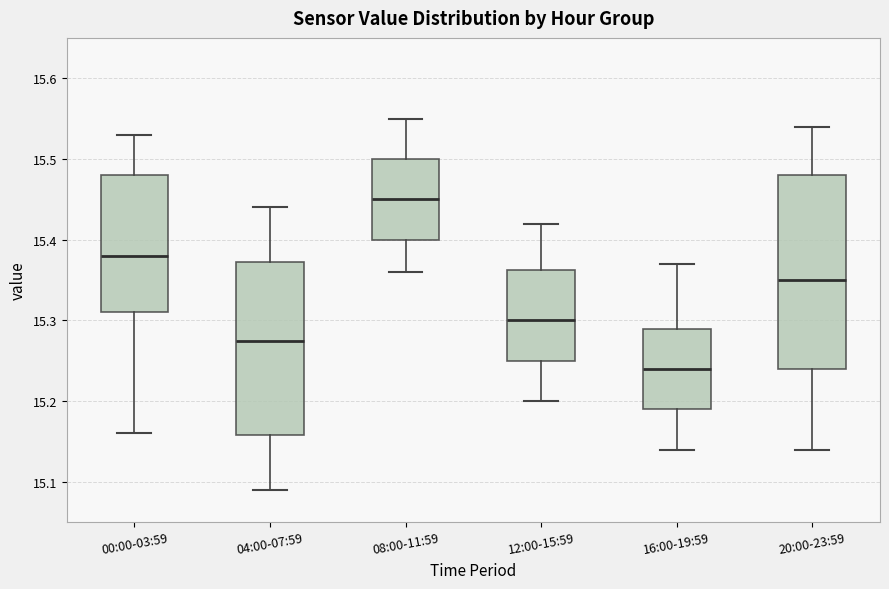

Comparing the boxes themselves (not the whiskers), which one is the tallest?

20:00-23:59